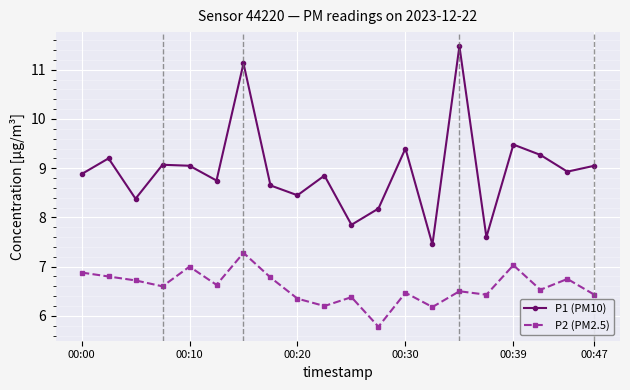

True or false: P2 (PM2.5) has more than 1 points higher than both neighbors.

True